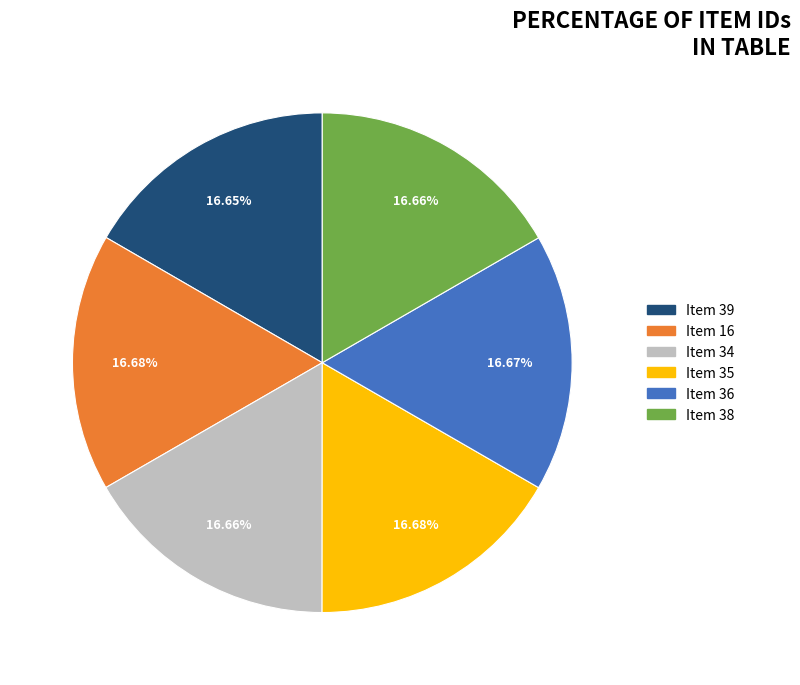

Does any single category account for the majority?

No